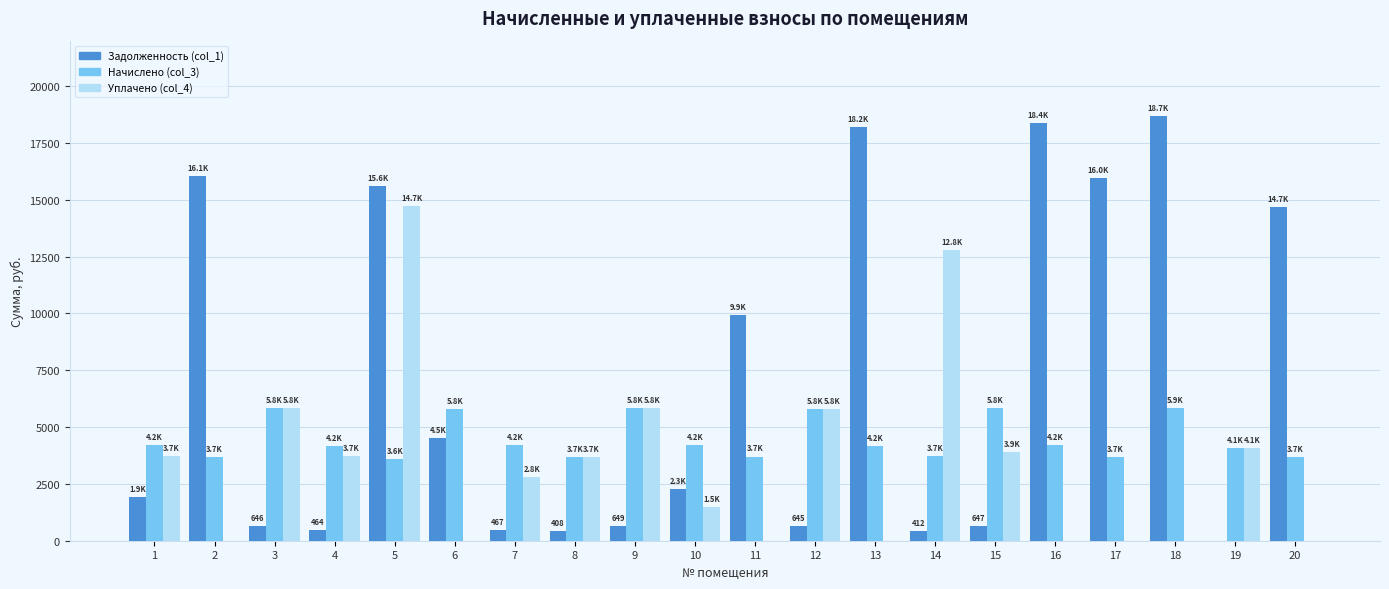

How many groups of bars are there?

20